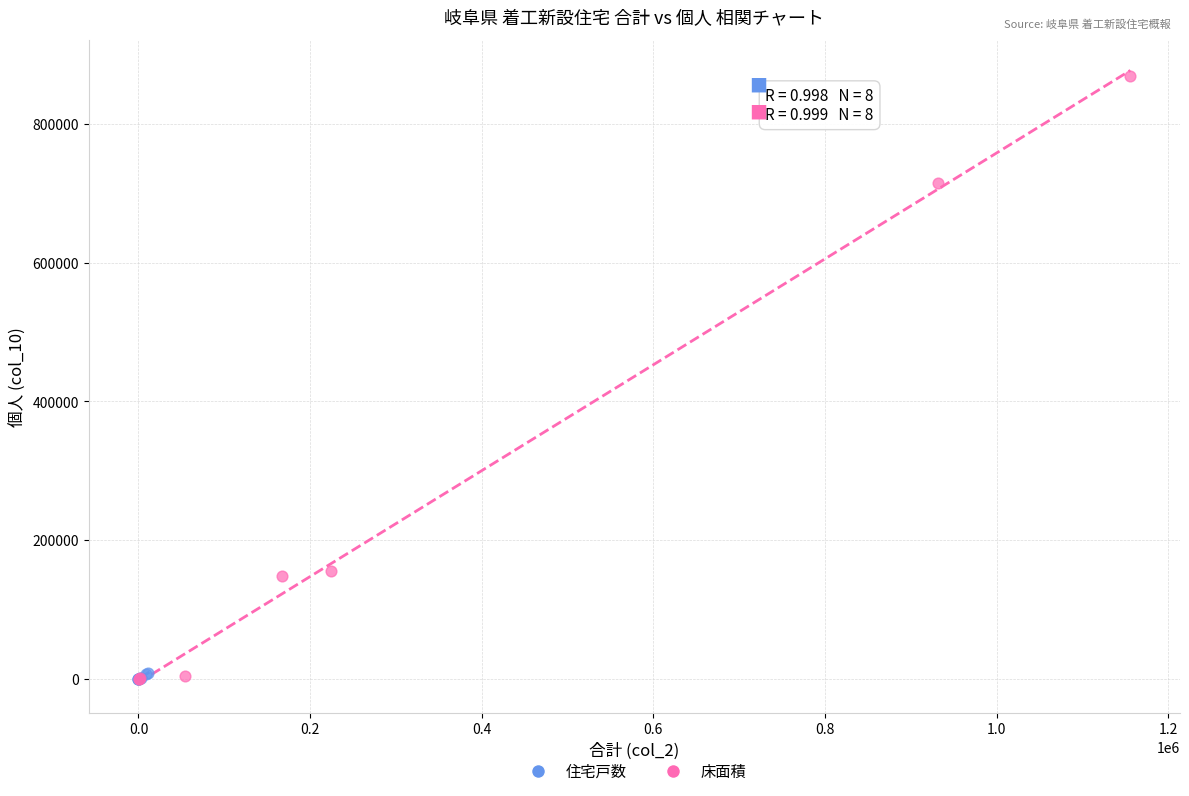

Which series contains the highest Y value?

床面積